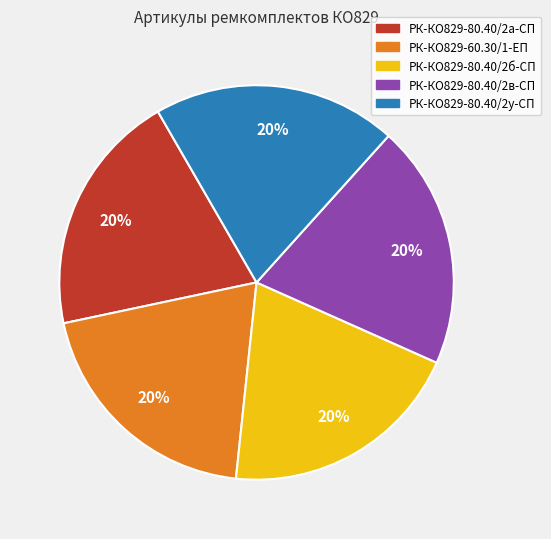

The РК-КО829-80.40/2а-СП slice represents 20% of the pie. True or false?

True